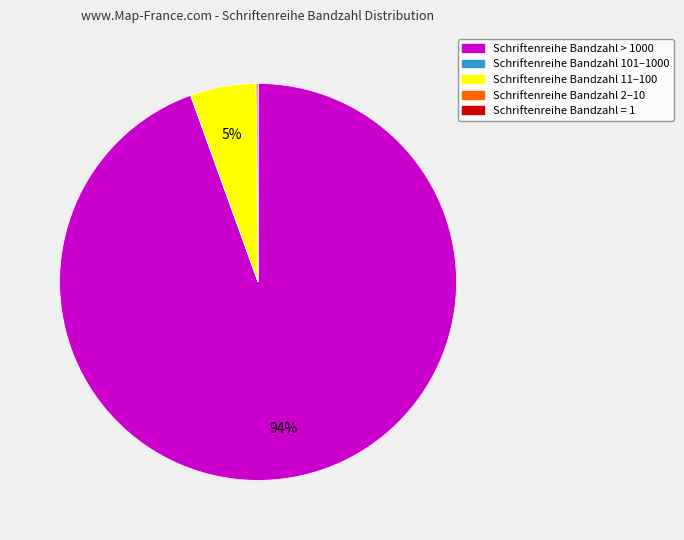

Does any single category account for the majority?

Yes